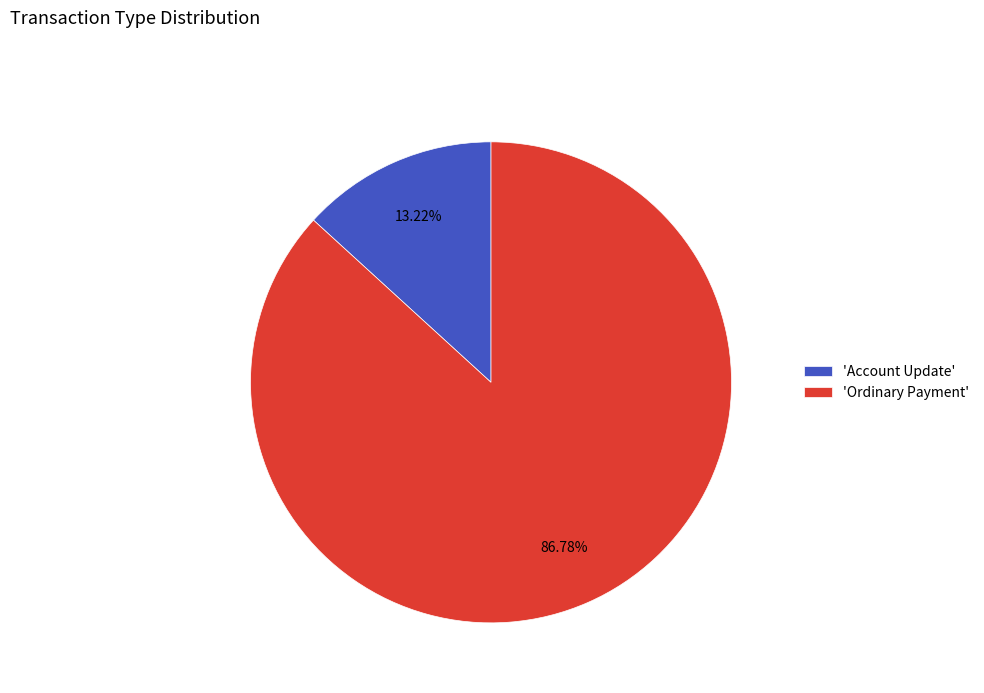

What is the majority slice?

'Ordinary Payment'